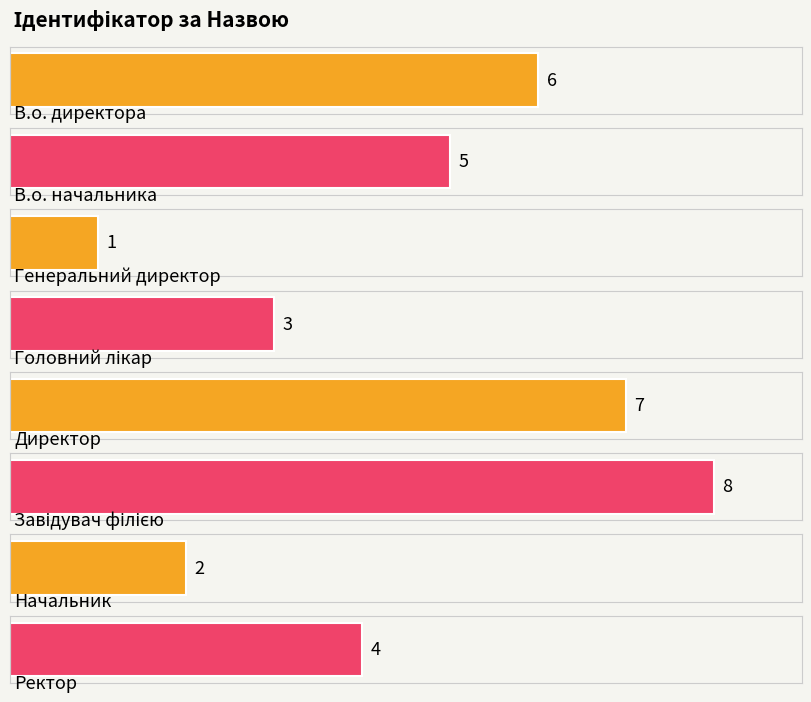

Reading left to right, extract all data points from this chart.

В.о. директора=6	В.о. начальника=5	Генеральний директор=1	Головний лікар=3	Директор=7	Завідувач філією=8	Начальник=2	Ректор=4